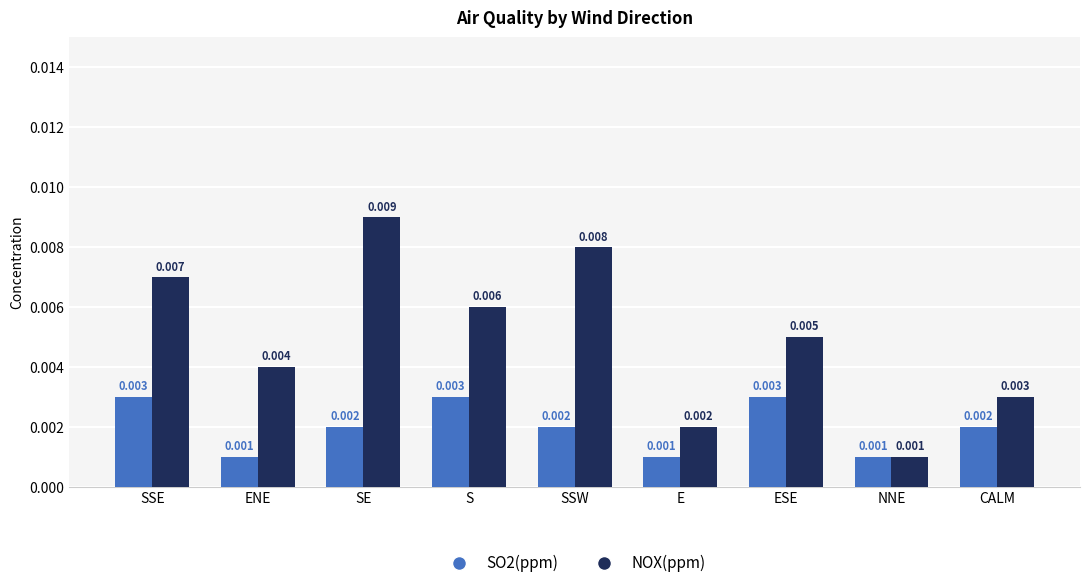

Count the number of categories in the chart.

9